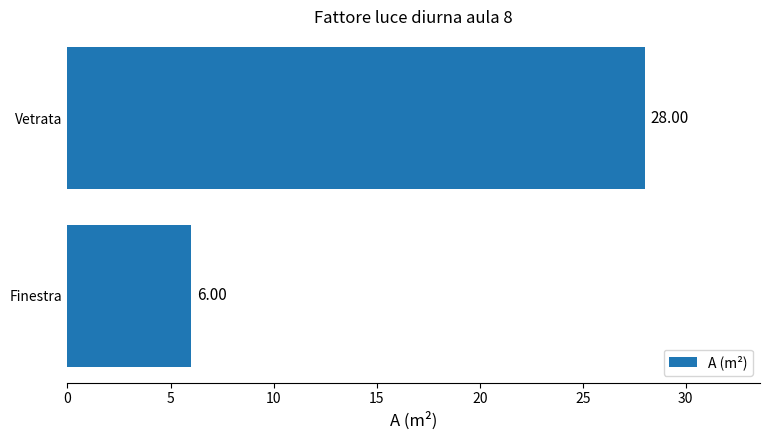

What is the greatest value displayed?

28